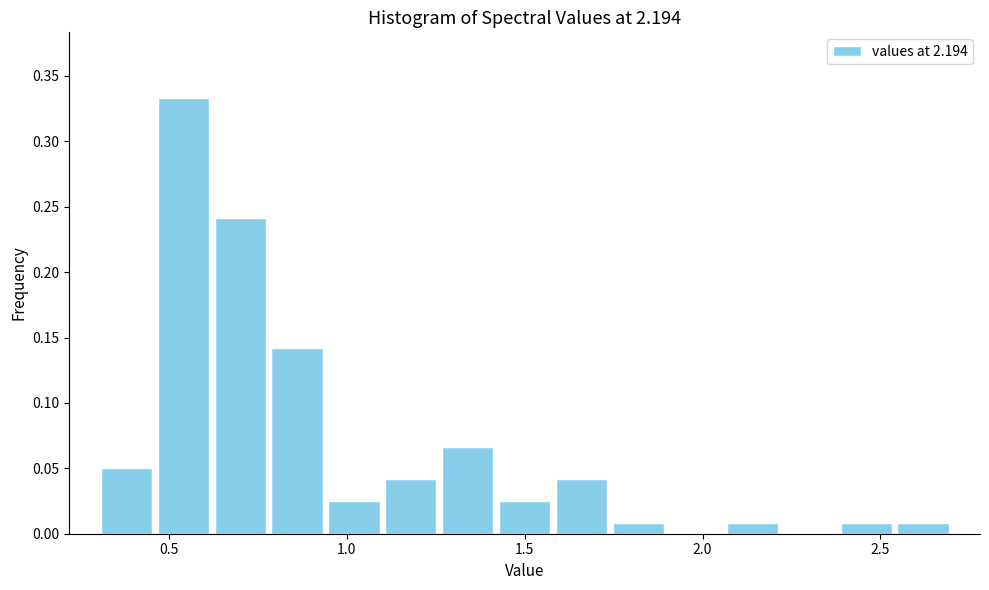

Read against the x-axis, roughly where is the centre of the tallest bar?

0.55